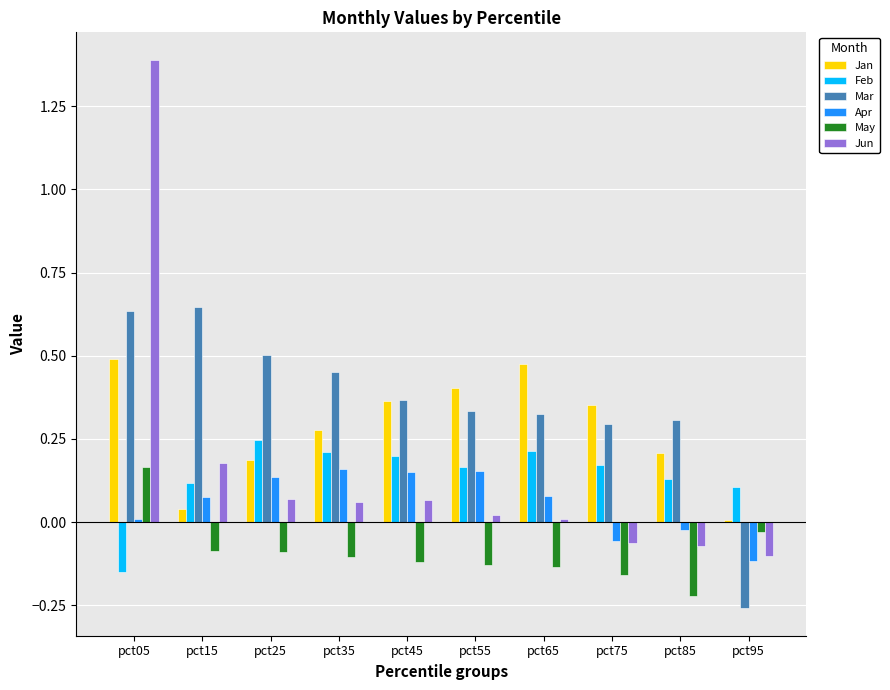

How many distinct data groups are displayed?

6